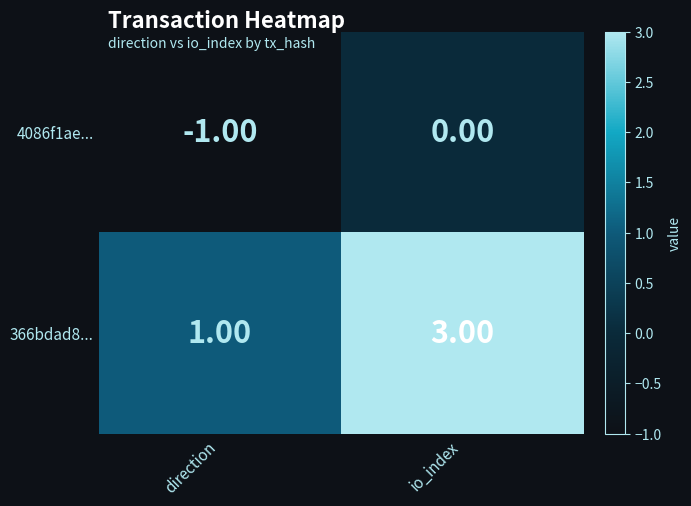

What is the sum of all 366bdad8... values?

4